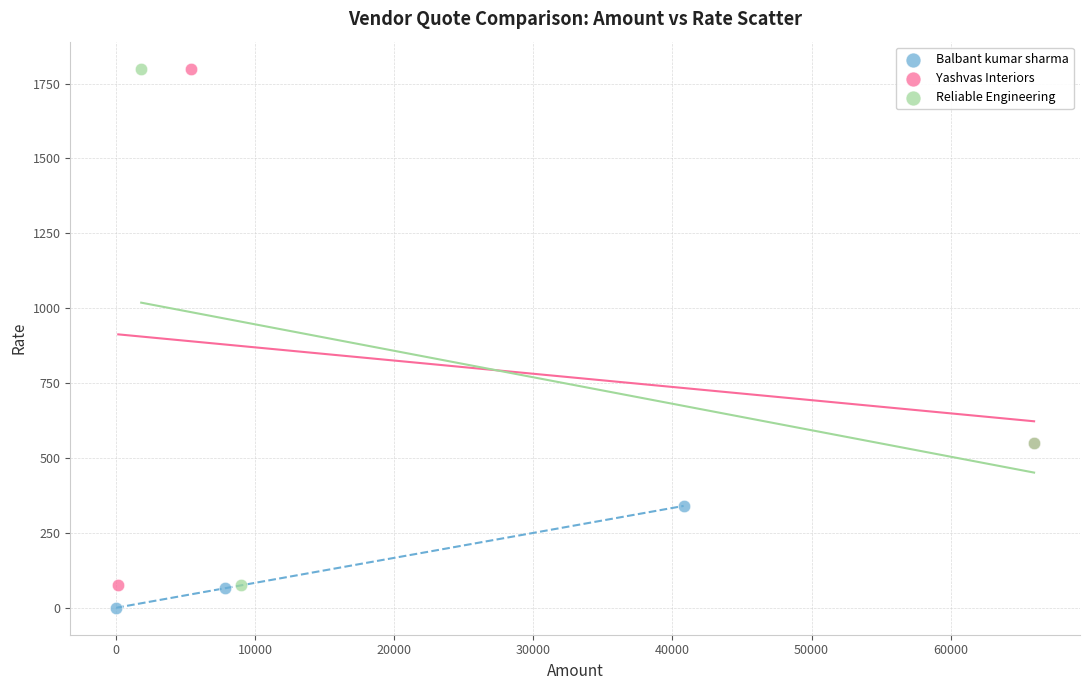

What are all the series names shown in the legend?

Balbant kumar sharma, Yashvas Interiors, Reliable Engineering